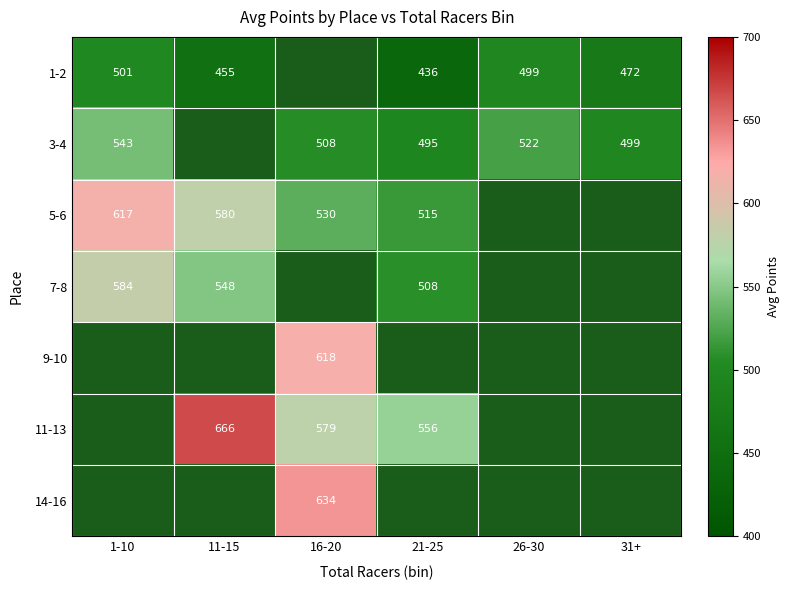

Which series changed the most between 1-10 and 31+?

3-4